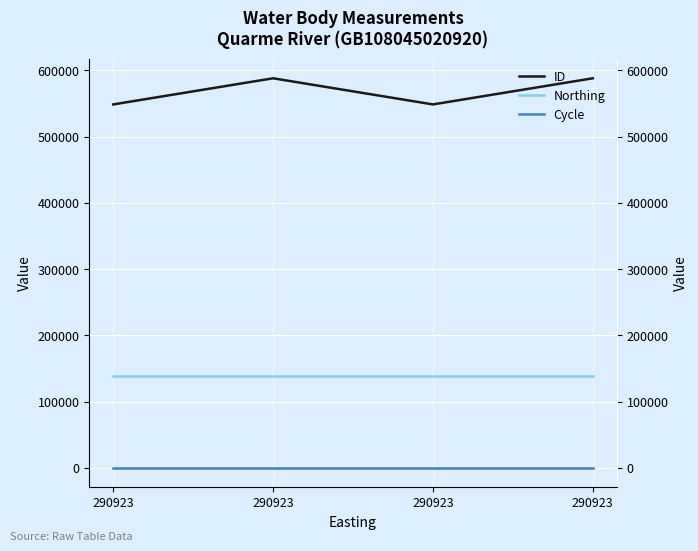

What is the greatest value displayed?

588064